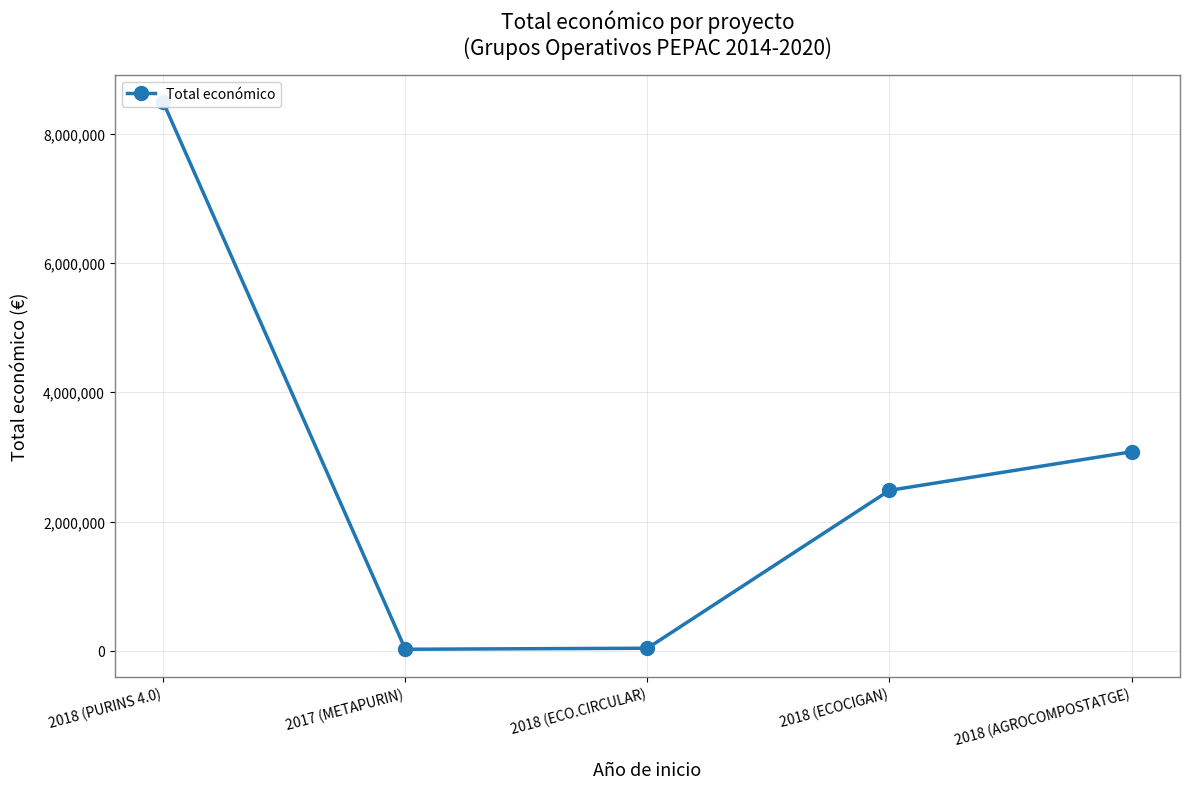

What is the label of the 5th point from the left?

2018 (AGROCOMPOSTATGE)